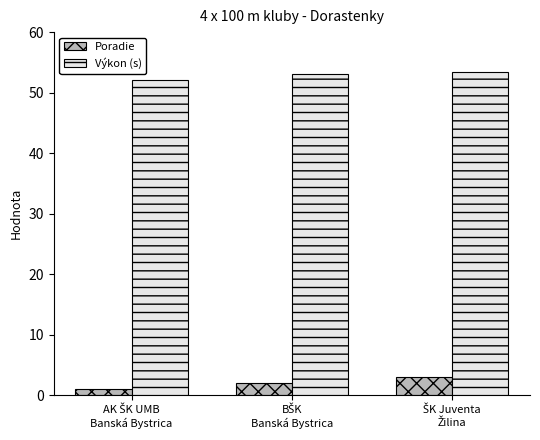

List the series in order of their overall mean, lowest first.

Poradie, Výkon (s)